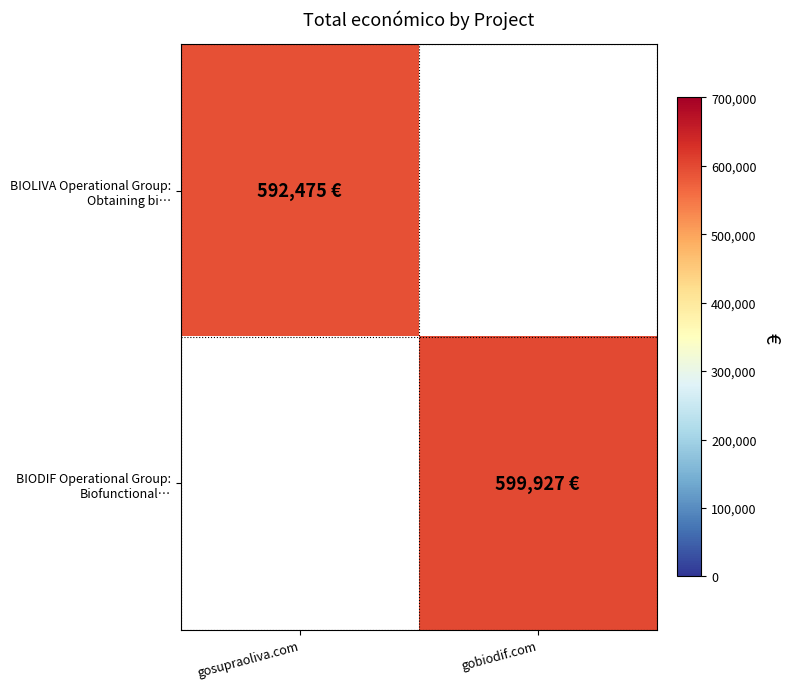

At which category is the sum across all series the highest?

gobiodif.com